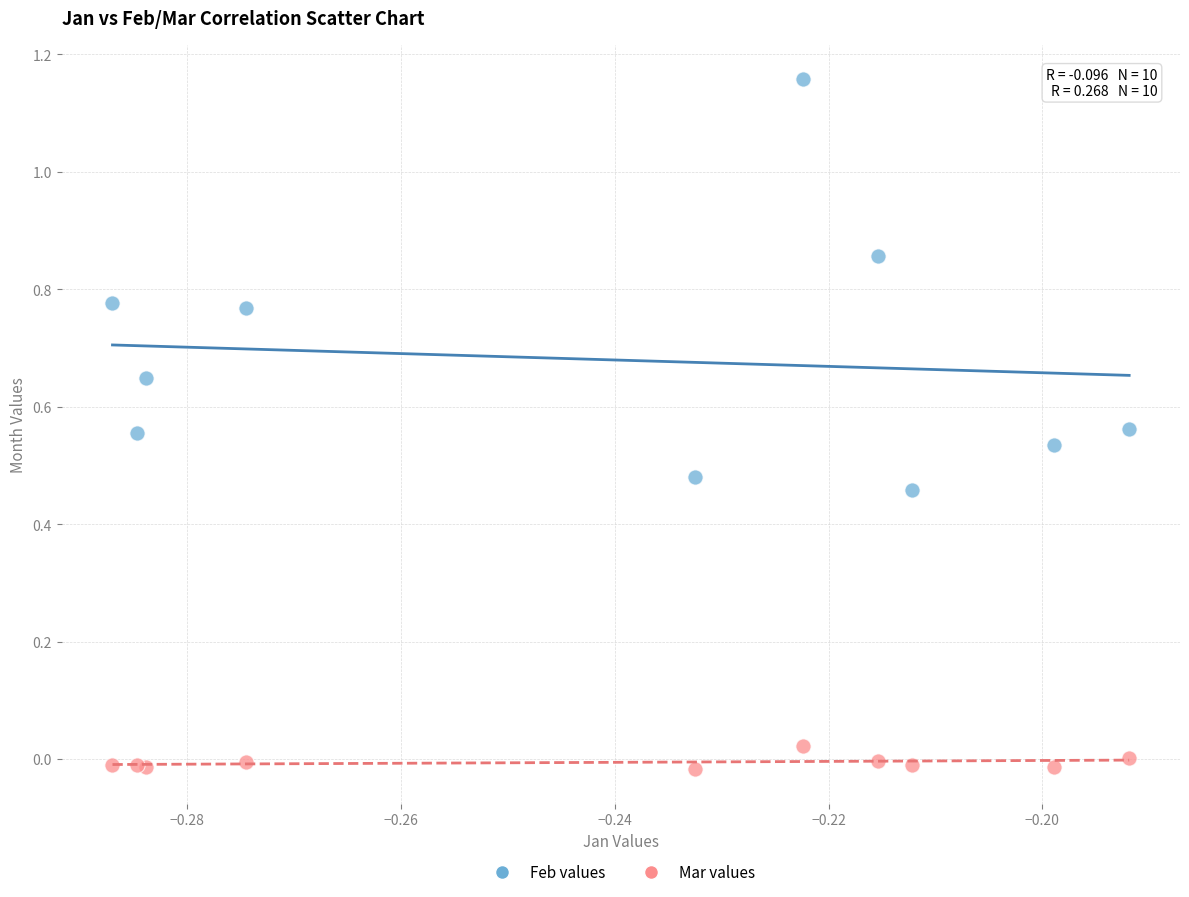

Which series has the largest Y range (max minus min)?

Feb values